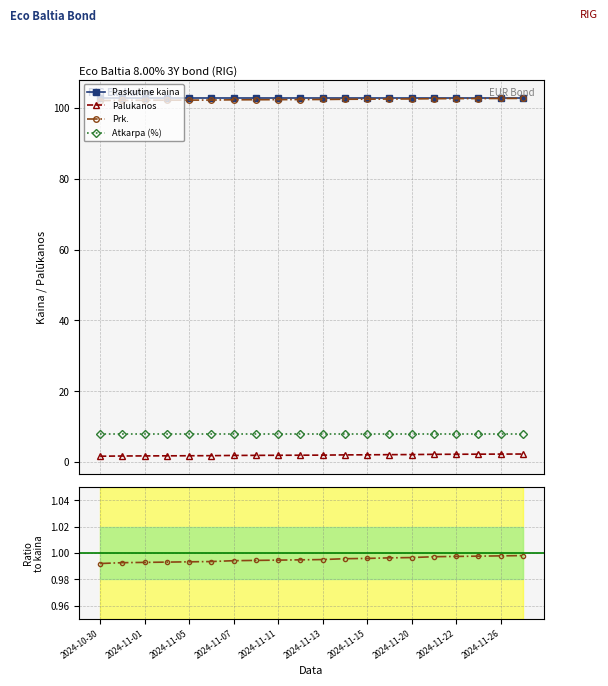

What is the average value of the Paskutine kaina series?

103.0